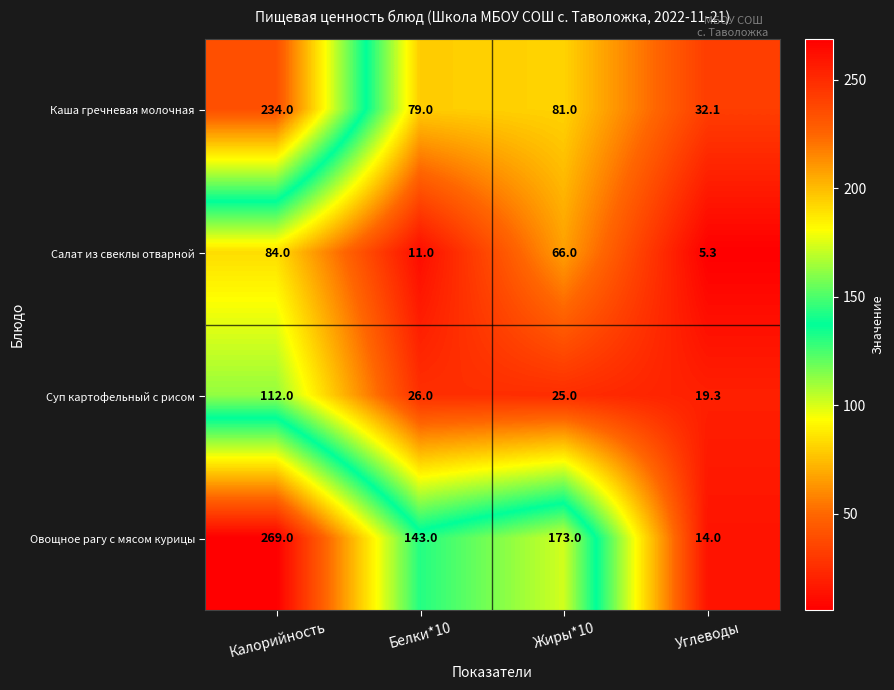

What is the difference between the Каша гречневая молочная values at Жиры*10 and Калорийность?

153.0